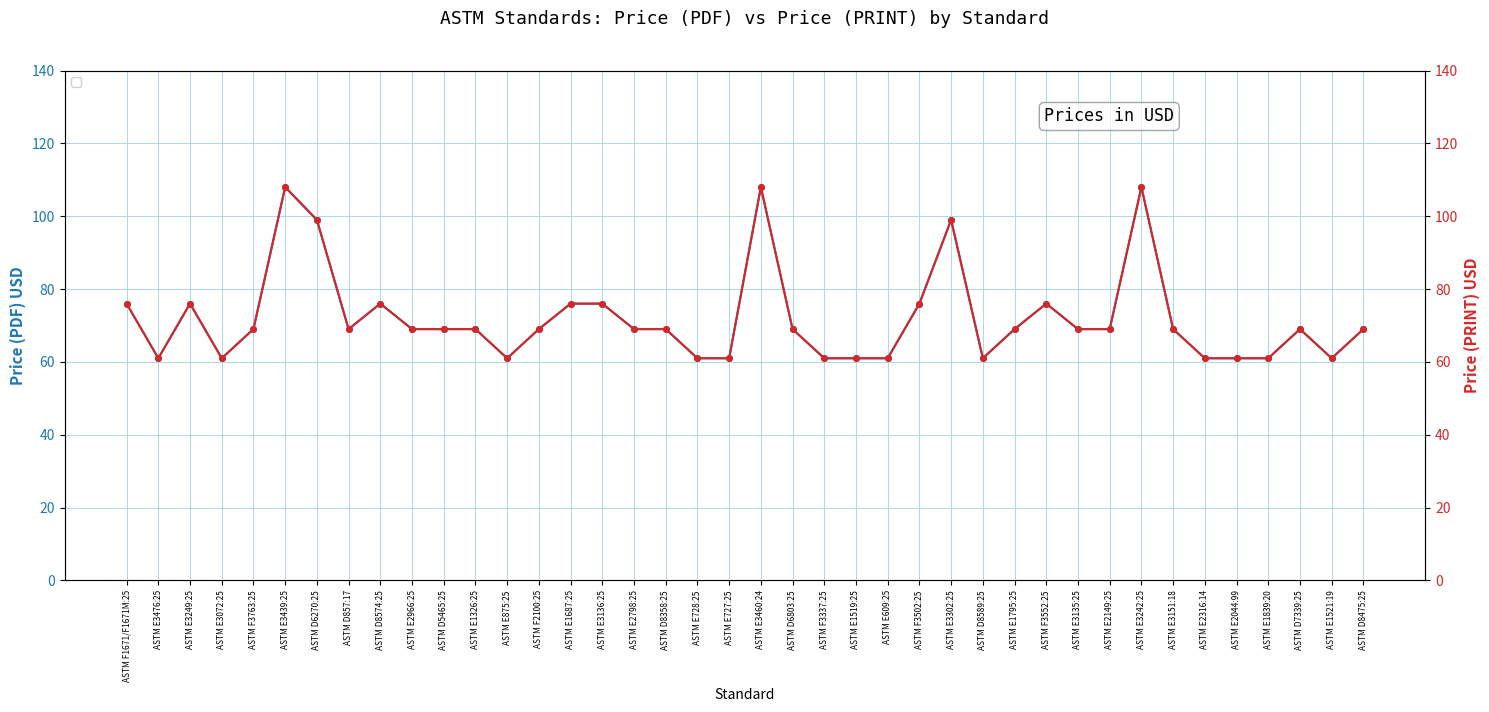

Which has a higher value, ASTM D8475:25 or ASTM D8574:25?

ASTM D8574:25